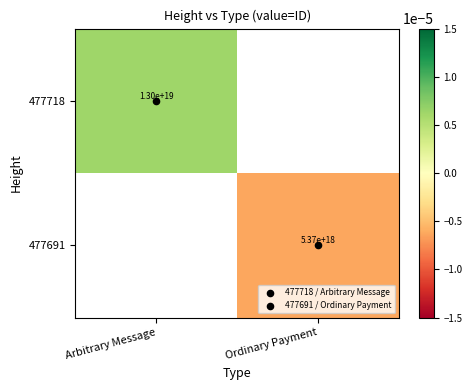

How many values in 477718 are above zero?

1